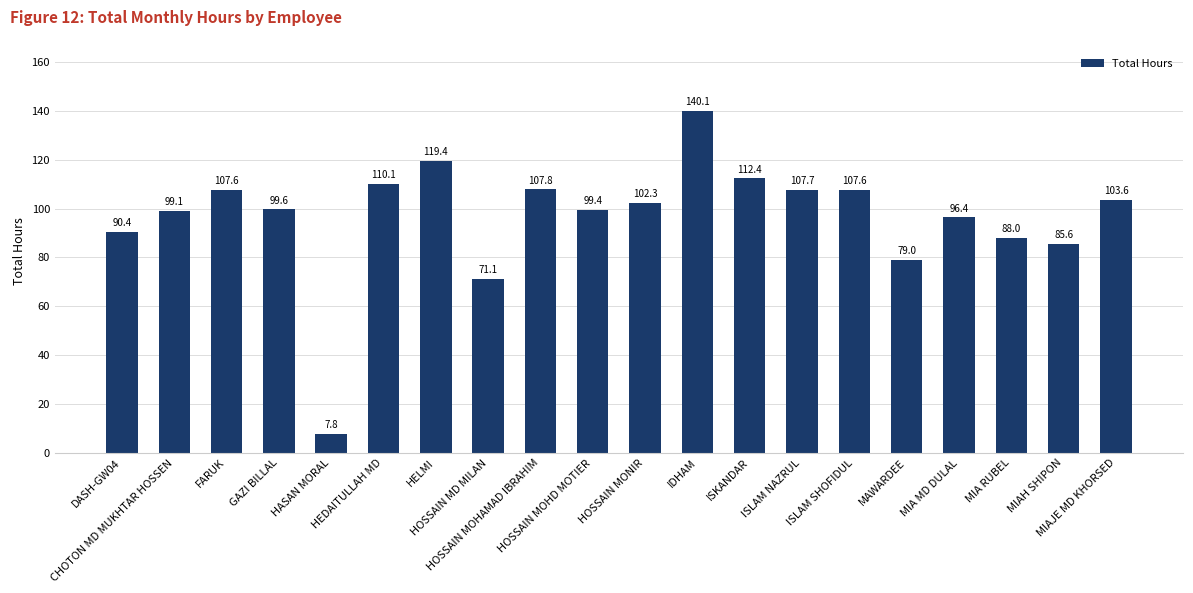

Reading left to right, extract all data points from this chart.

90.4	99.1	107.6	99.6	7.8	110.1	119.4	71.1	107.8	99.4	102.3	140.1	112.4	107.7	107.6	79.0	96.4	88.0	85.6	103.6